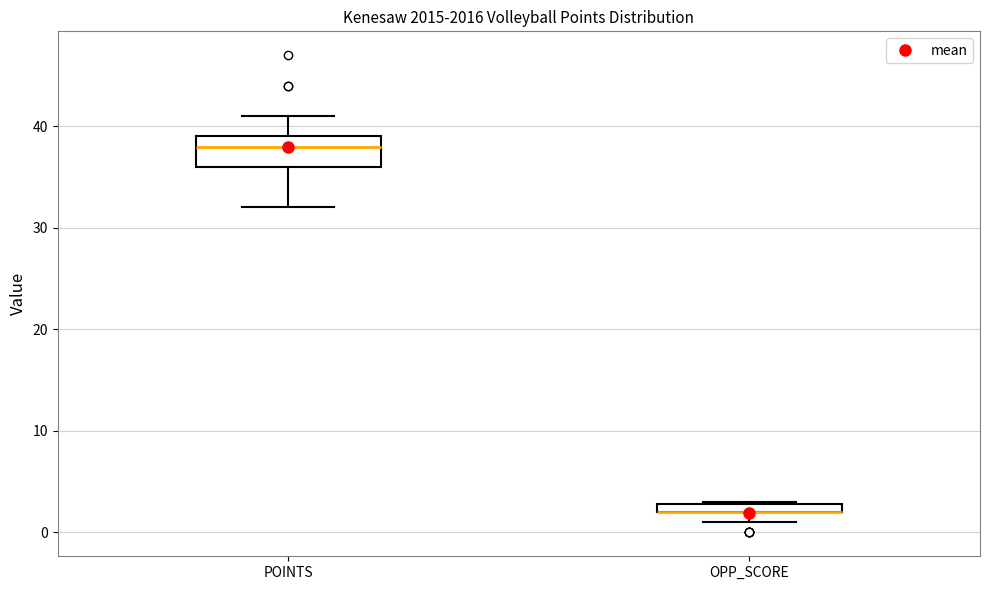

Where is the upper edge of the box for POINTS on the y-axis? The values are not printed on the chart, so give them approximately, as read against the axis.

39